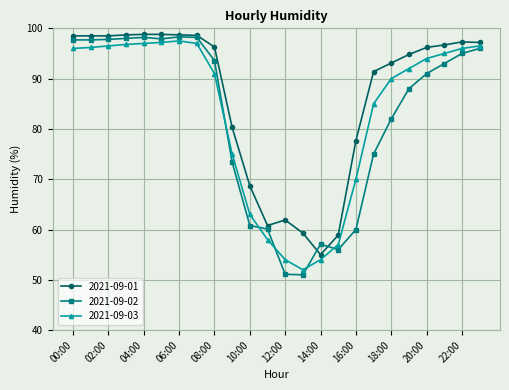

What is the minimum value for 2021-09-01?

55.0